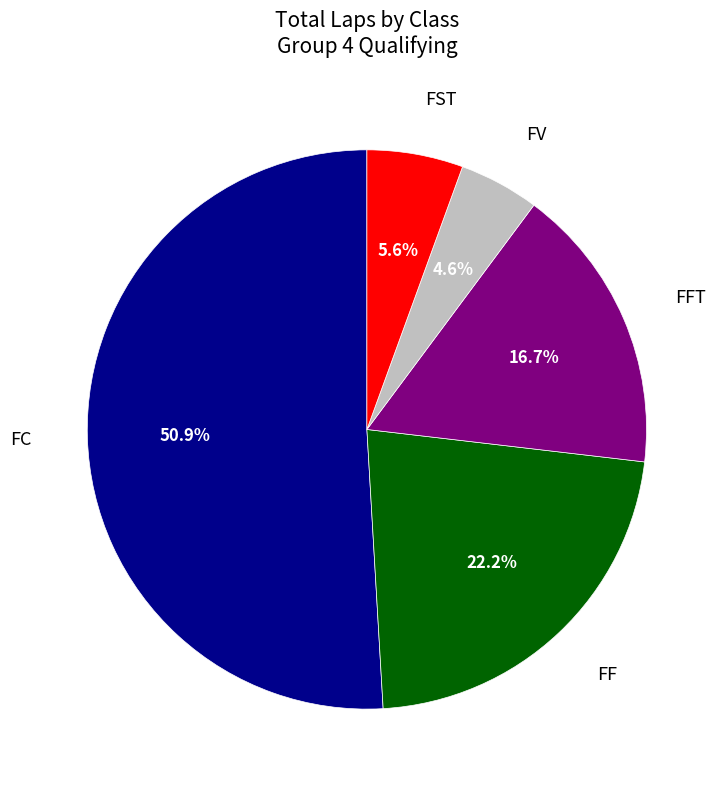

How many slices are in this pie chart?

5